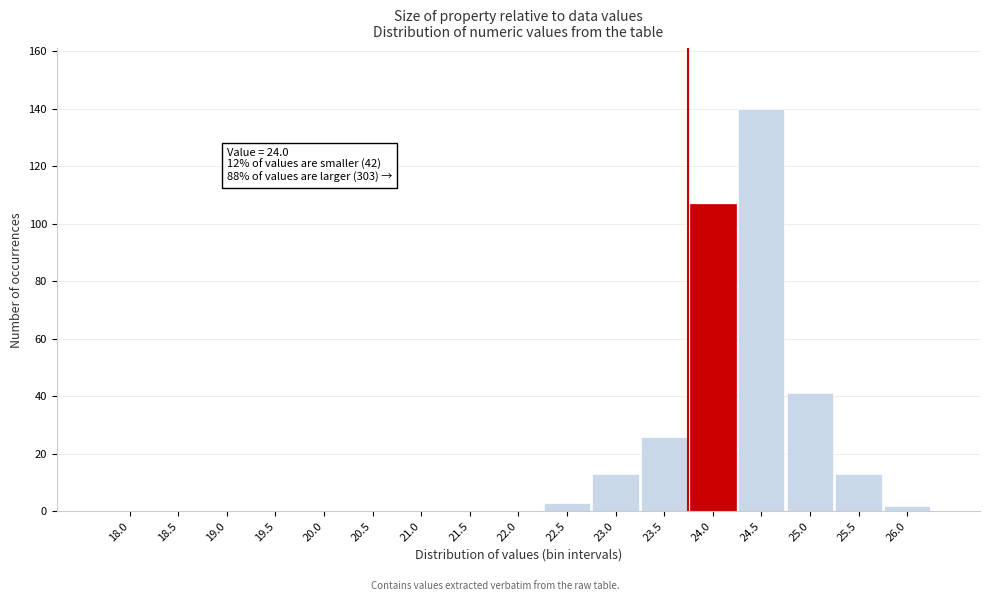

Reading left to right, transcribe all the data shown in this chart.

18.0=0	18.5=0	19.0=0	19.5=0	20.0=0	20.5=0	21.0=0	21.5=0	22.0=0	22.5=3	23.0=13	23.5=26	24.0=107	24.5=140	25.0=41	25.5=13	26.0=2